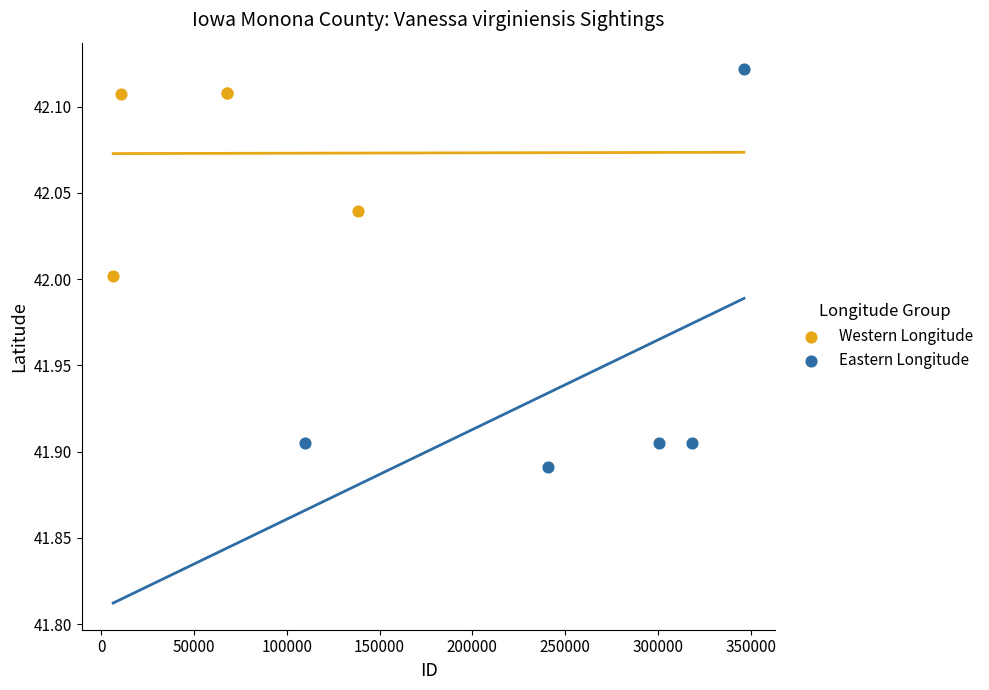

Which series has the largest Y range (max minus min)?

Eastern Longitude